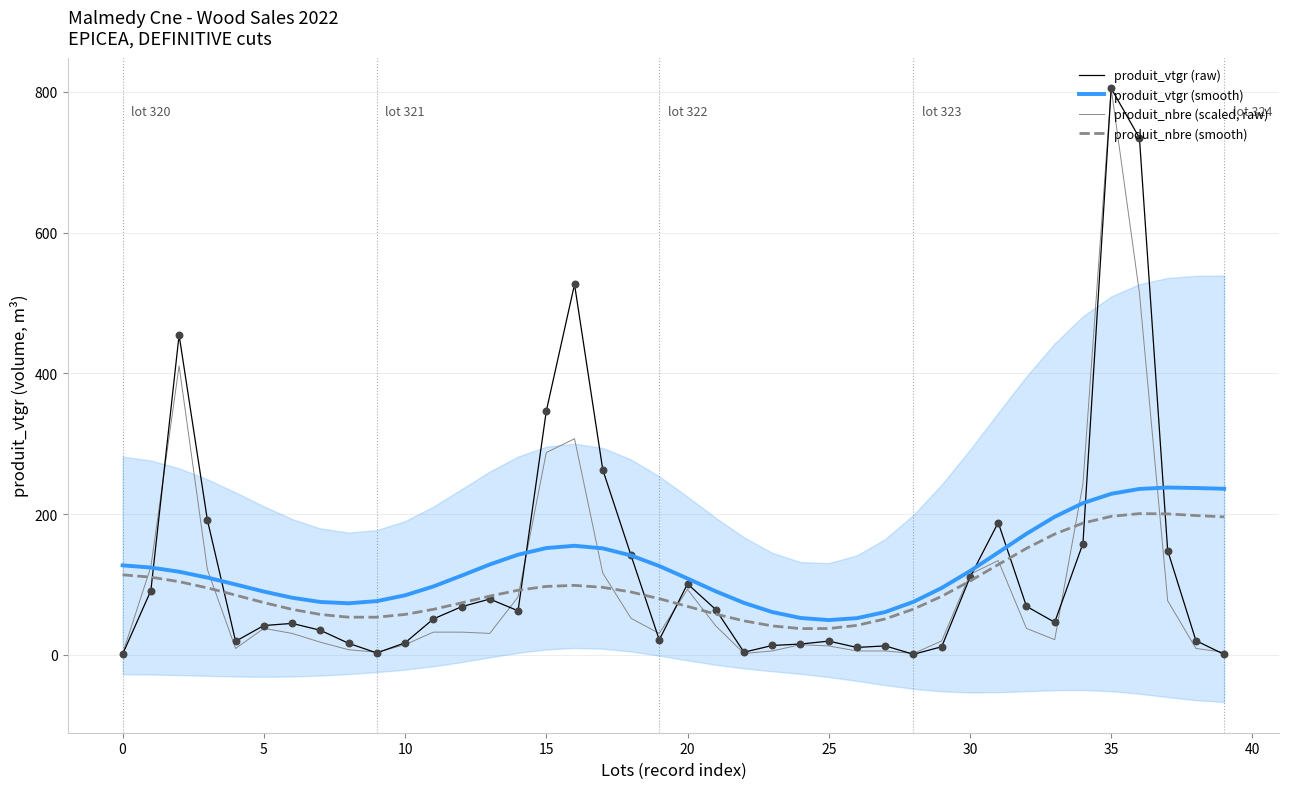

Which series has the largest total across all categories?

produit_vtgr (smooth)